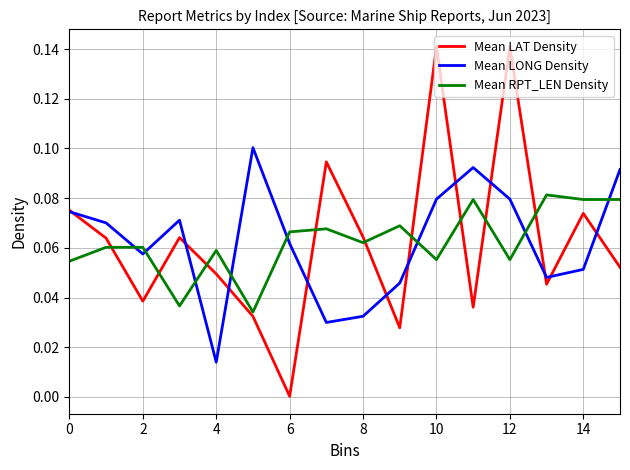

Count the Mean LONG Density values in the range 0 to 1.

16